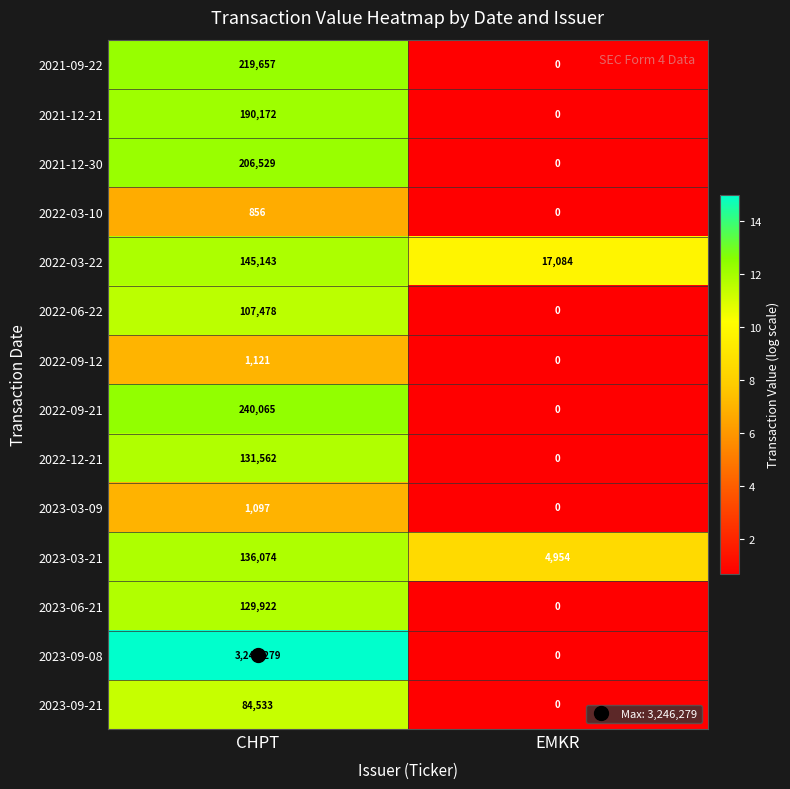

Rank the series by their maximum value, from lowest to highest.

2022-03-10, 2023-03-09, 2022-09-12, 2023-09-21, 2022-06-22, 2023-06-21, 2022-12-21, 2023-03-21, 2022-03-22, 2021-12-21, 2021-12-30, 2021-09-22, 2022-09-21, 2023-09-08